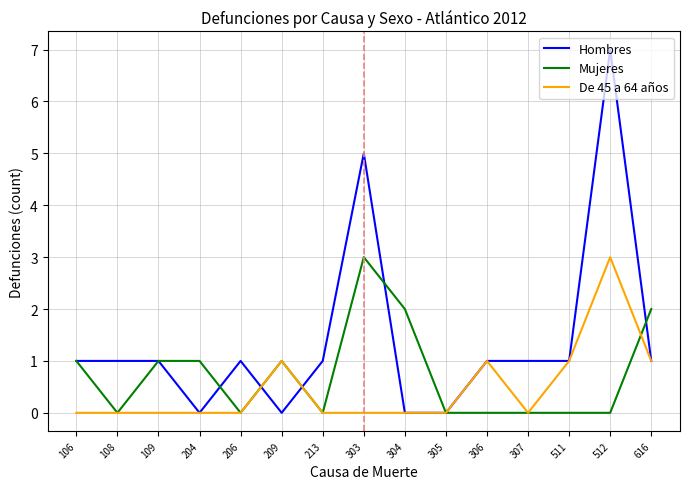

Which series has the largest range (max minus min)?

Hombres